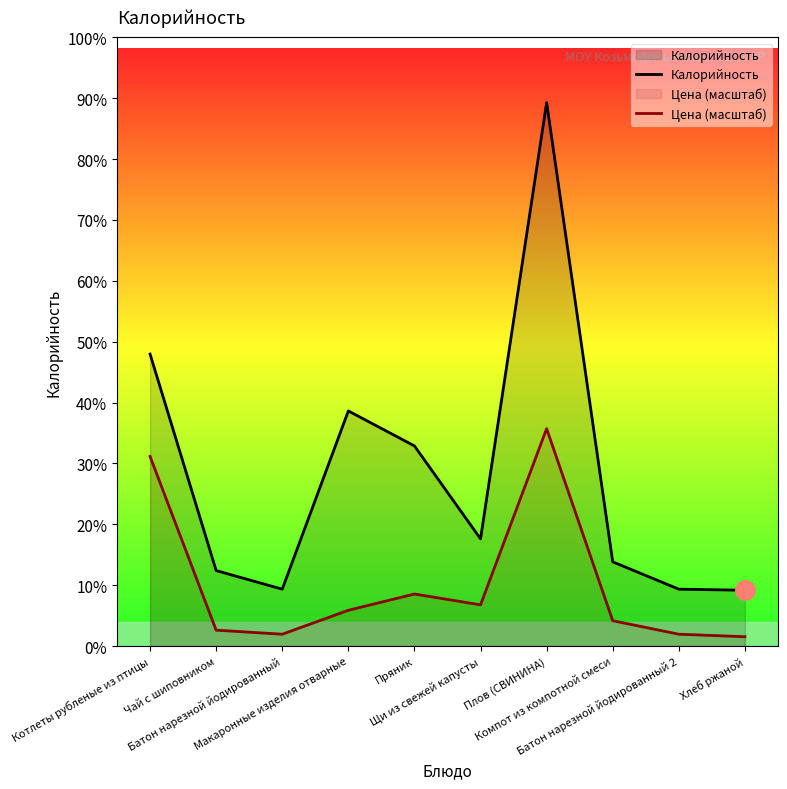

How many interior local peaks does the Калорийность series have?

2